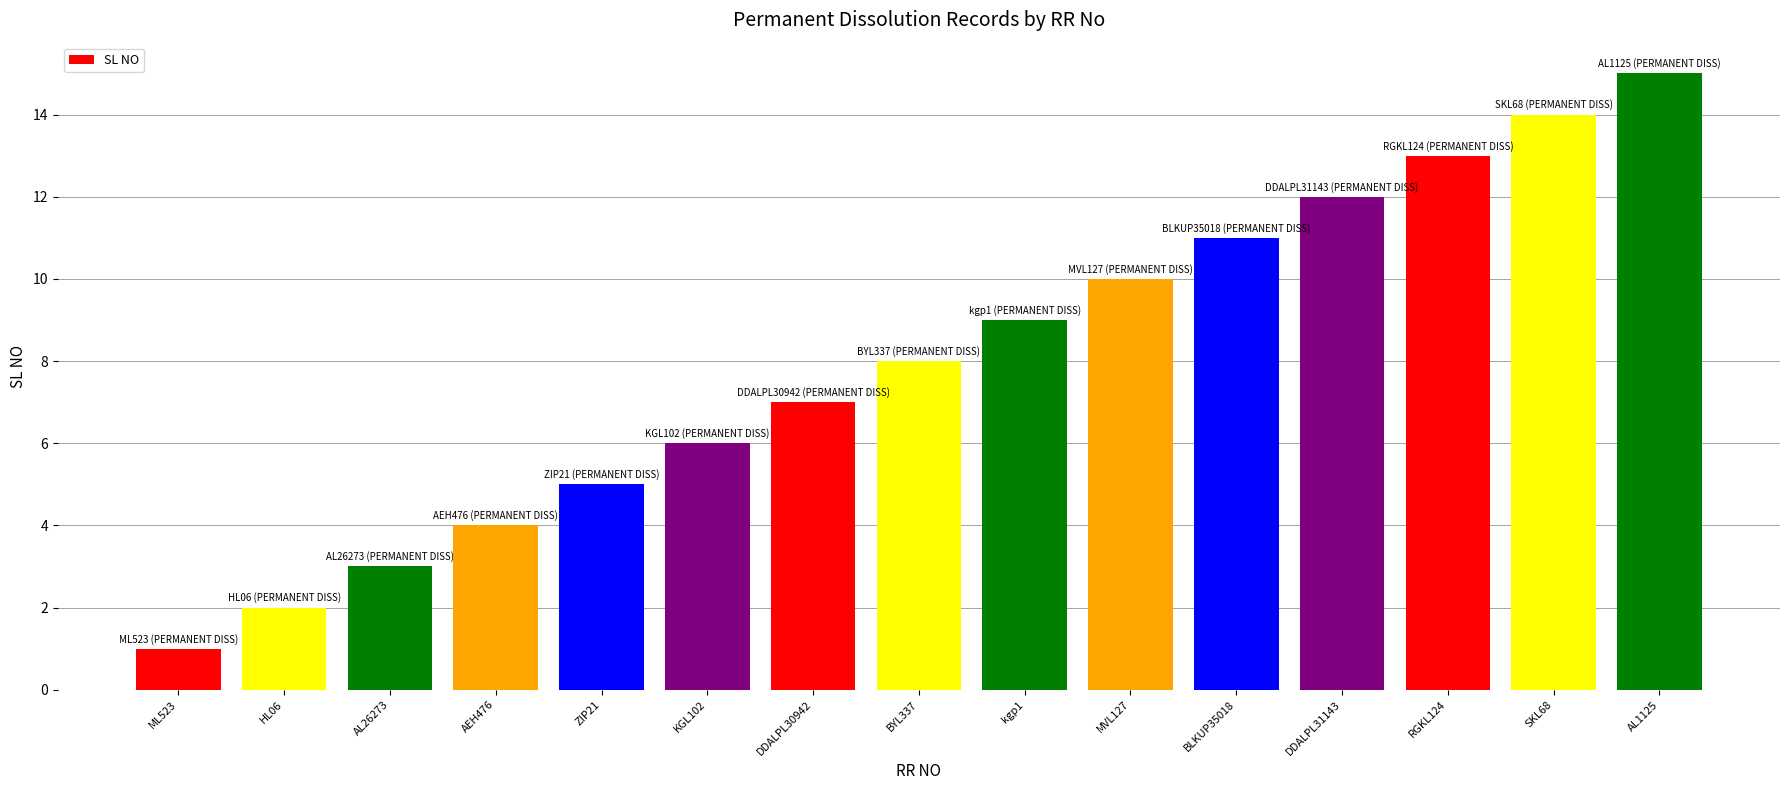

Rank the categories by value from lowest to highest.

ML523, HL06, AL26273, AEH476, ZIP21, KGL102, DDALPL30942, BYL337, kgp1, MVL127, BLKUP35018, DDALPL31143, RGKL124, SKL68, AL1125